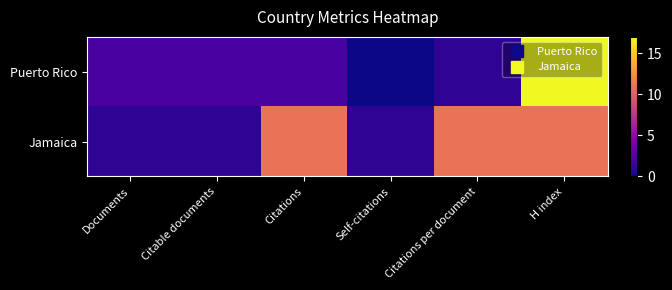

Between Citations per document and H index, which series saw the biggest shift?

Puerto Rico